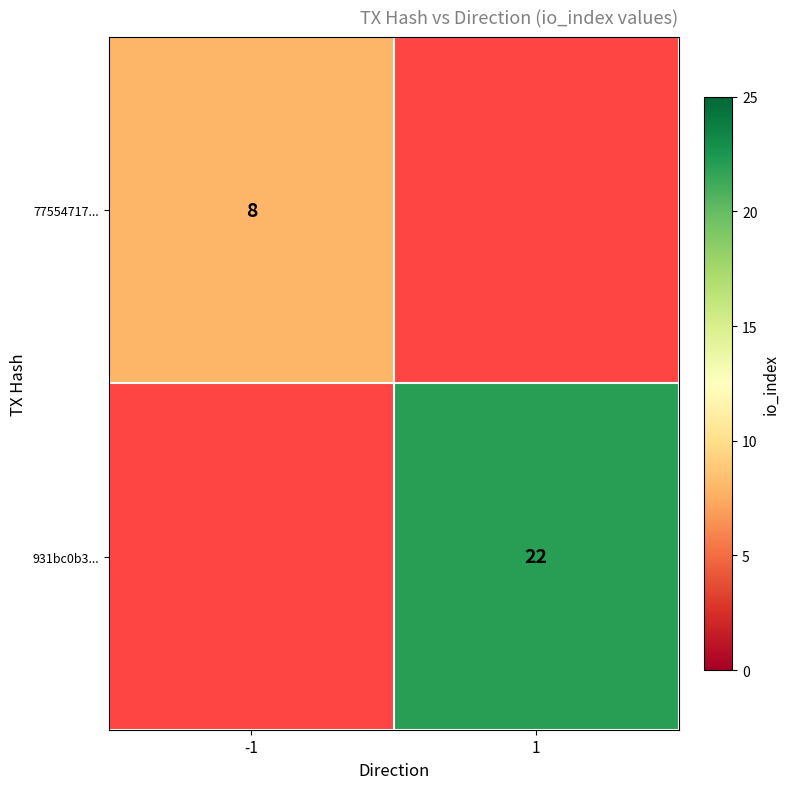

The value of 77554717... at -1 is 8. True or false?

True